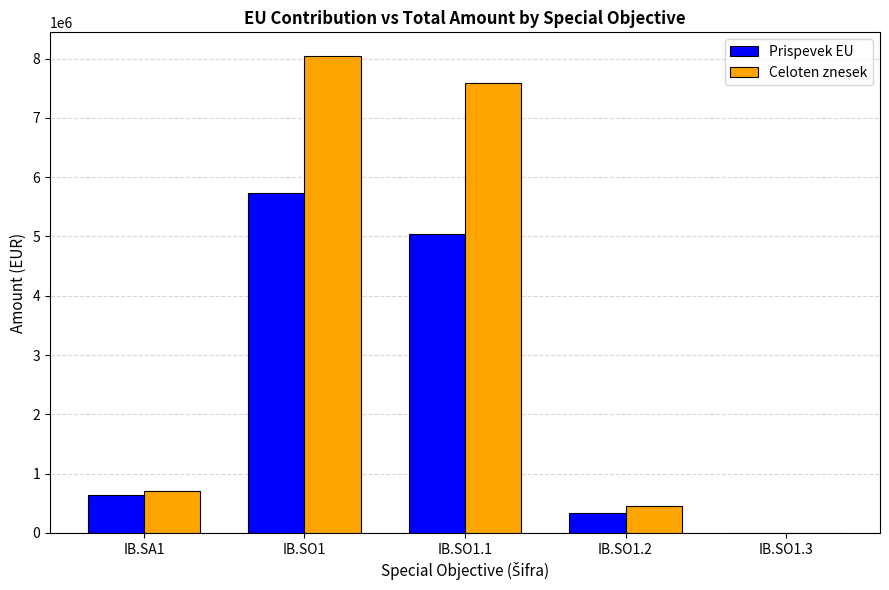

What is the maximum value shown in the chart?

8040476.7